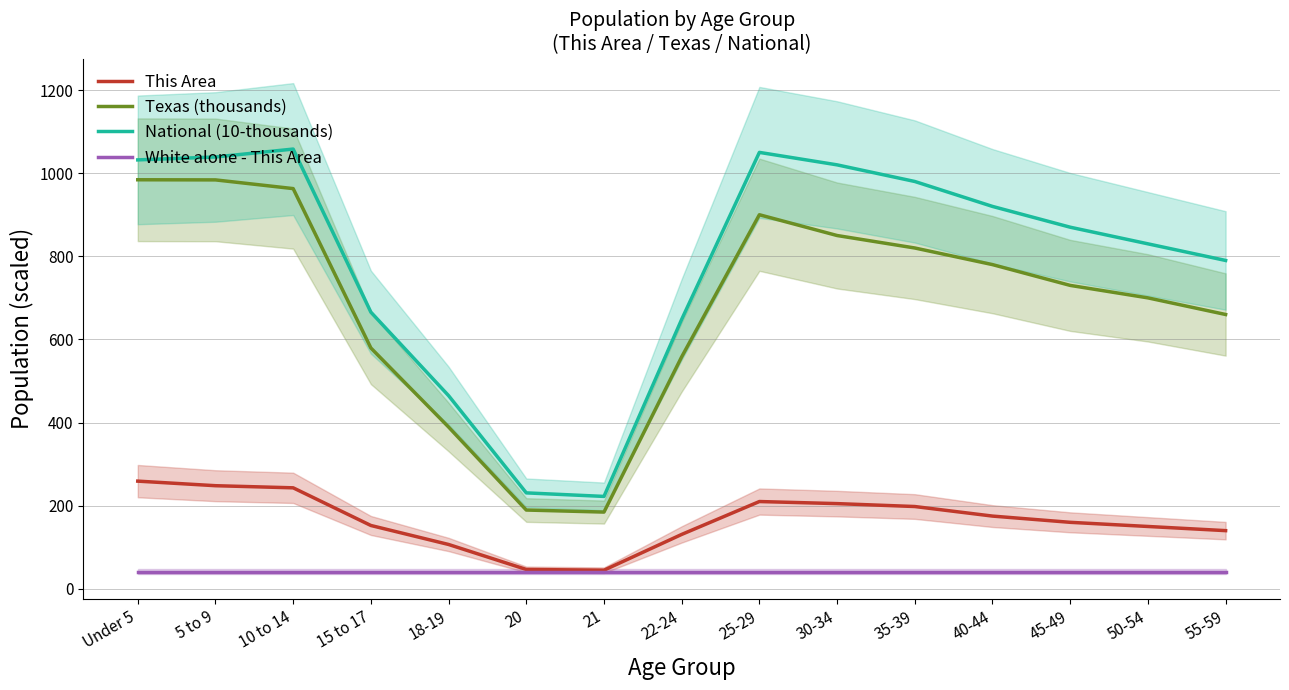

Reading left to right, extract all data points from this chart.

This Area: 259.1	248.1	243.0	152.4	106.7	46.6	44.8	130.9	210.0	205.0	198.0	175.0	160.0	150.0	140.0
Texas (thousands): 984.1	983.8	962.9	579.4	389.3	189.6	184.7	558.1	900.0	850.0	820.0	780.0	730.0	700.0	660.0
National (10-thousands): 1031.9	1039.0	1058.0	665.6	464.7	230.8	222.3	648.3	1050.0	1020.0	980.0	920.0	870.0	830.0	790.0
White alone - This Area: 40.6	40.6	40.6	40.6	40.6	40.6	40.6	40.6	40.6	40.6	40.6	40.6	40.6	40.6	40.6